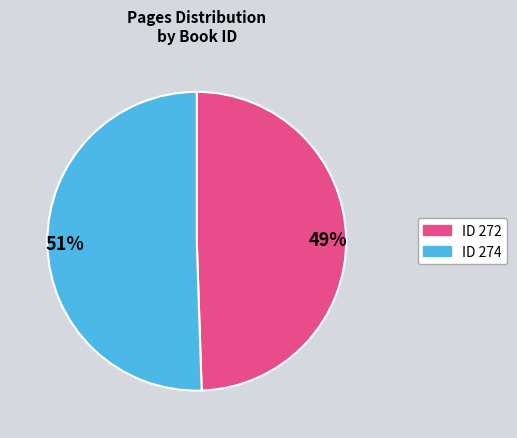

What is the largest slice in the pie chart?

51%